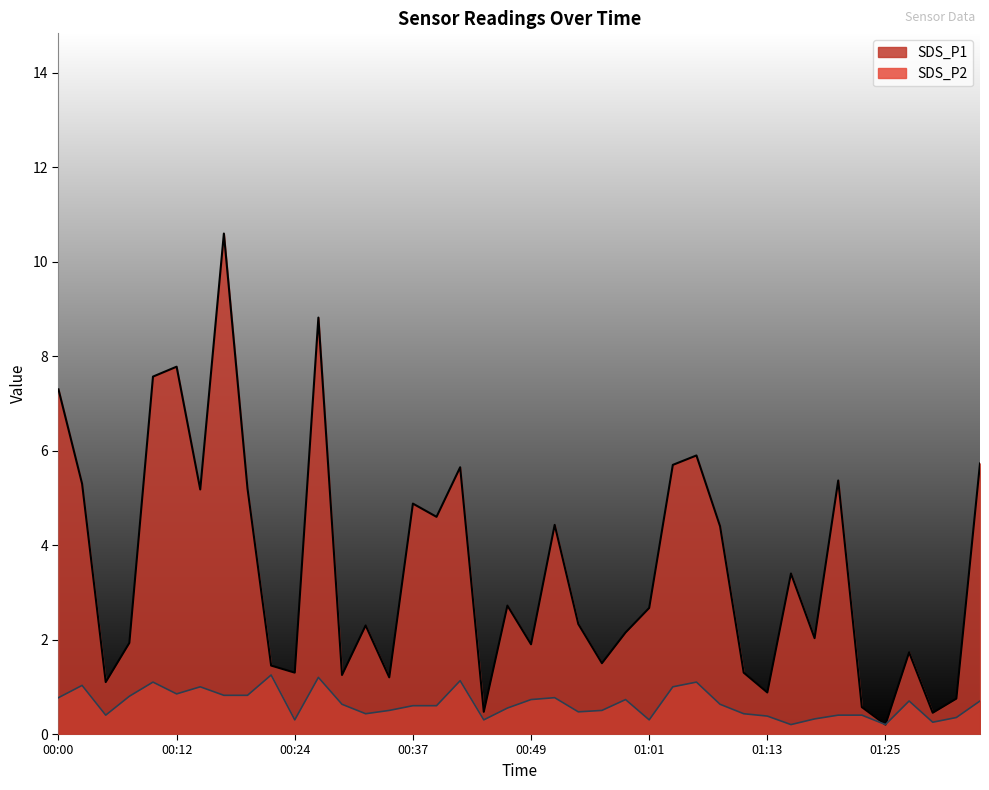

Where is the first local maximum for SDS_P2?

00:03